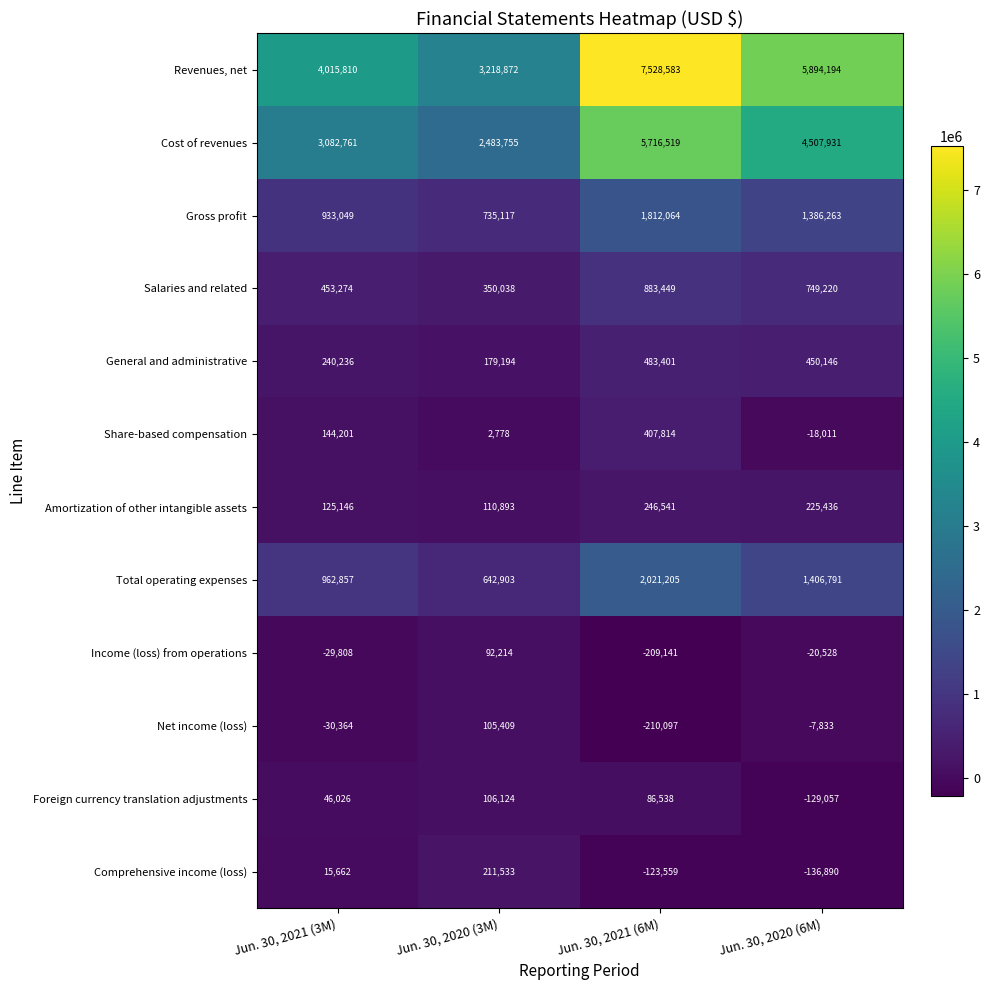

Where does the Cost of revenues series first go above 4507931?

Jun. 30, 2021 (6M)